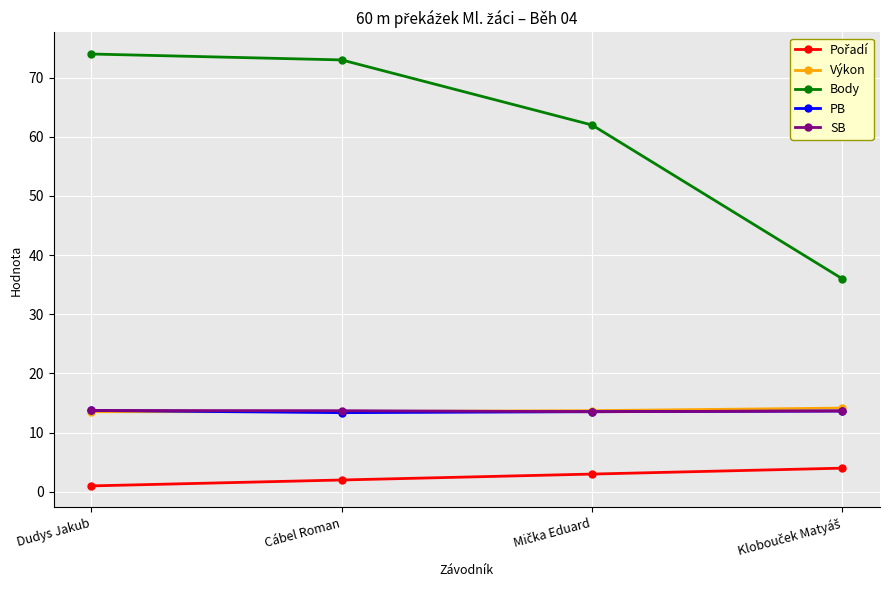

What is the value of the SB point at the 1st from the left?

13.8